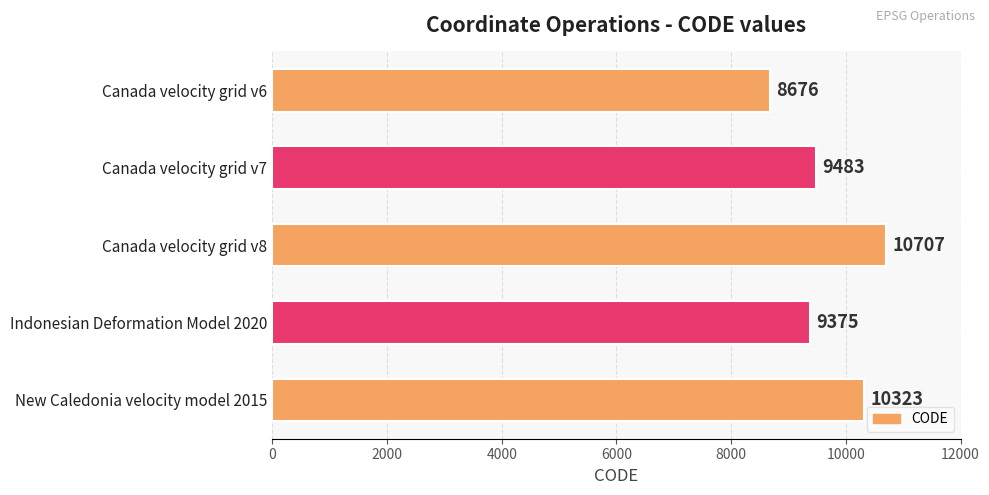

How many bars are there in total?

5